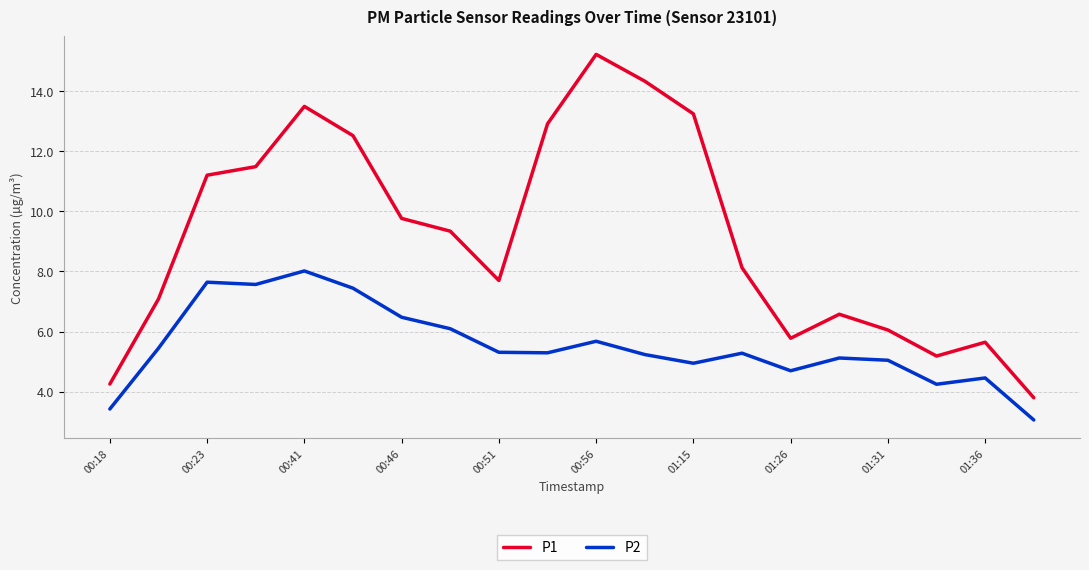

What is the maximum value for P1?

15.2